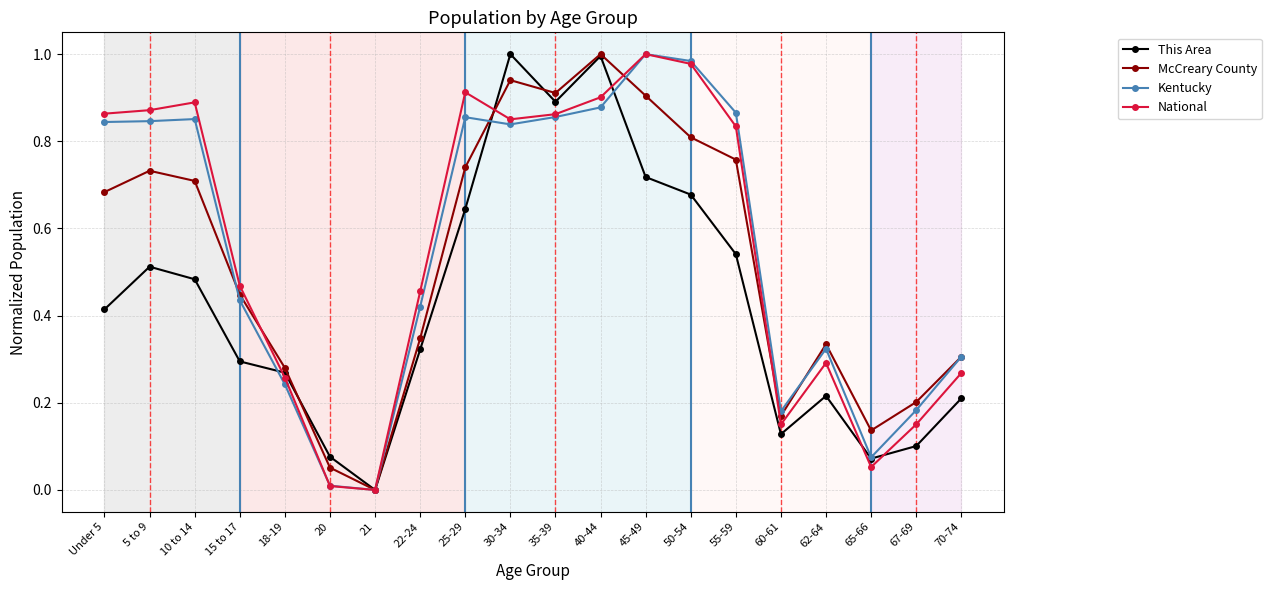

What are all the series names shown in the legend?

This Area, McCreary County, Kentucky, National